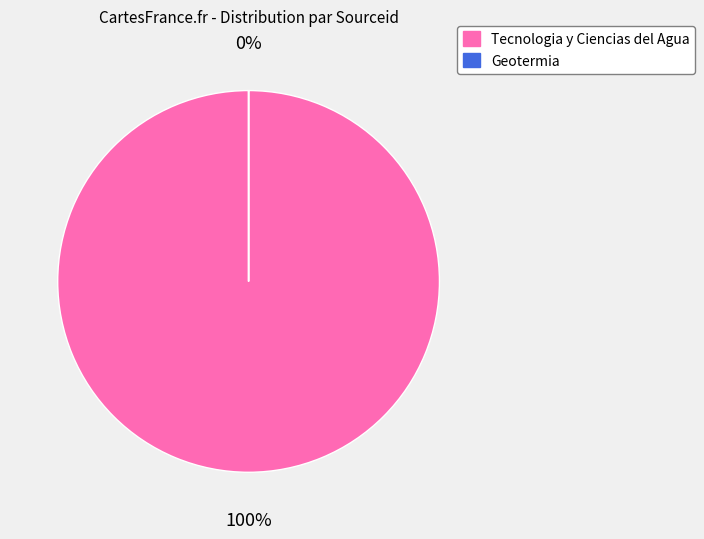

Does Geotermia account for over 50% of the chart?

No